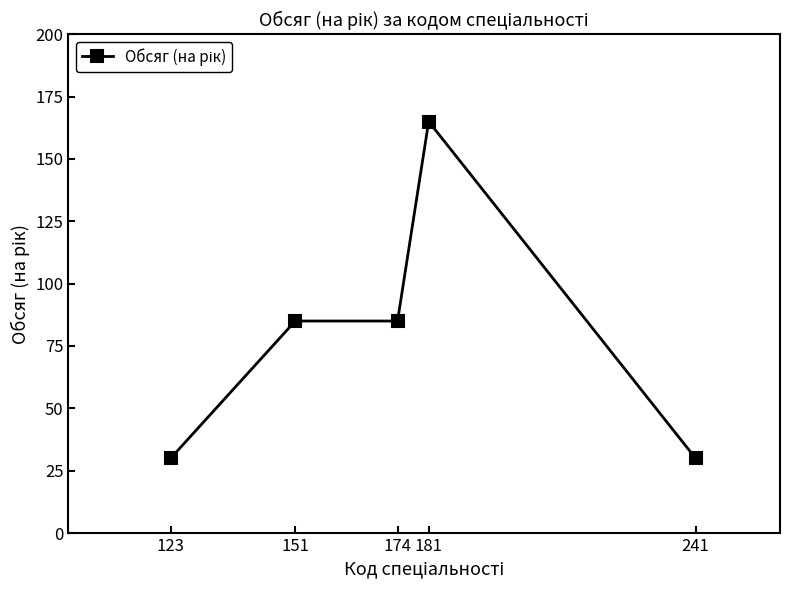

Which category has the highest value across all series?

181